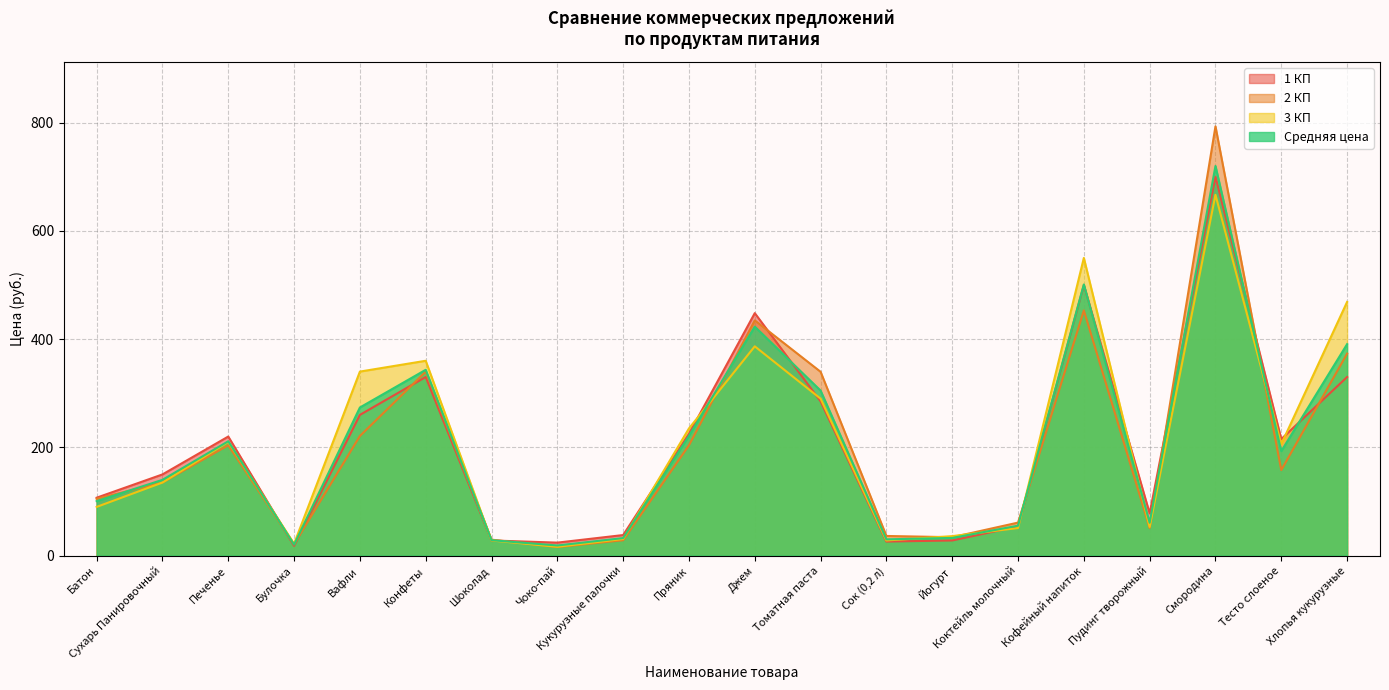

List the series in order of their overall mean, lowest first.

2 КП, 1 КП, Средняя цена, 3 КП